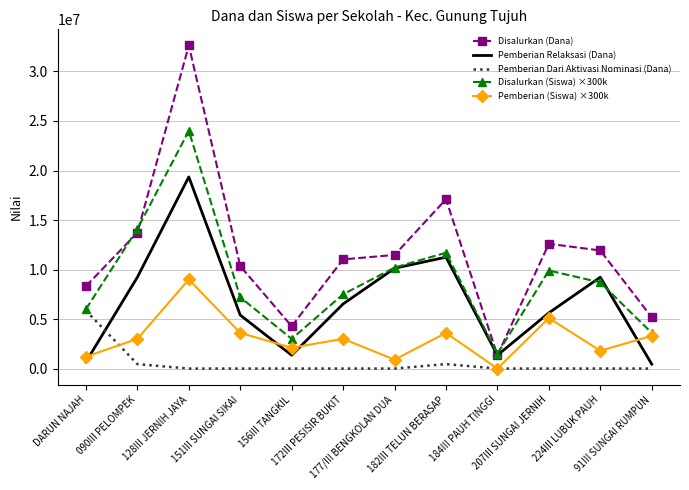

True or false: Pemberian (Siswa) ×300k and Disalurkan (Dana) intersect in this chart.

False